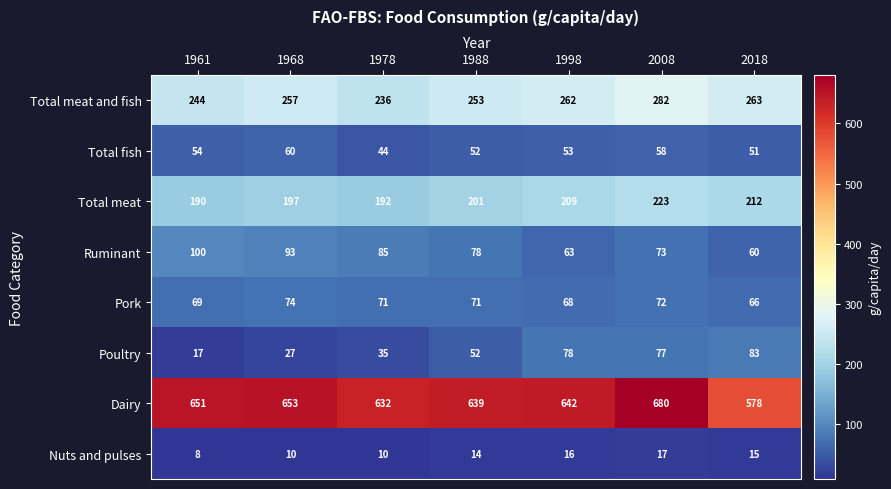

Which label corresponds to the largest value in the chart?

2008